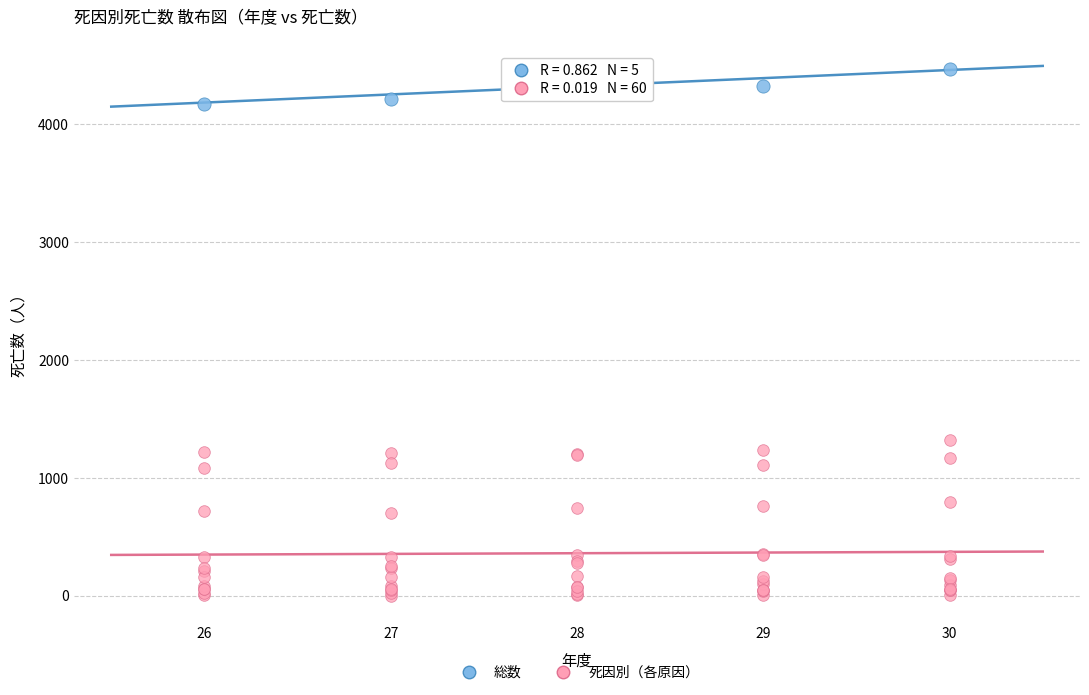

Which series contains the lowest Y value?

死因別（各原因）